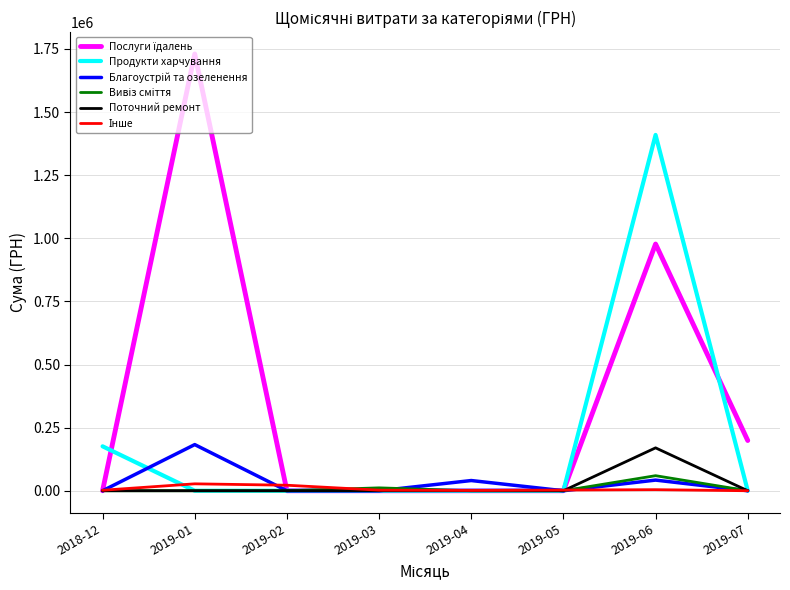

True or false: Поточний ремонт has a value of 112192.3 at 2019-04.

False